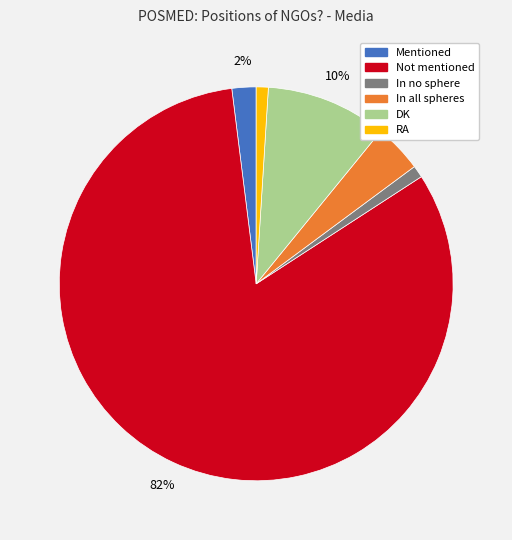

Which slice is the largest?

Not mentioned